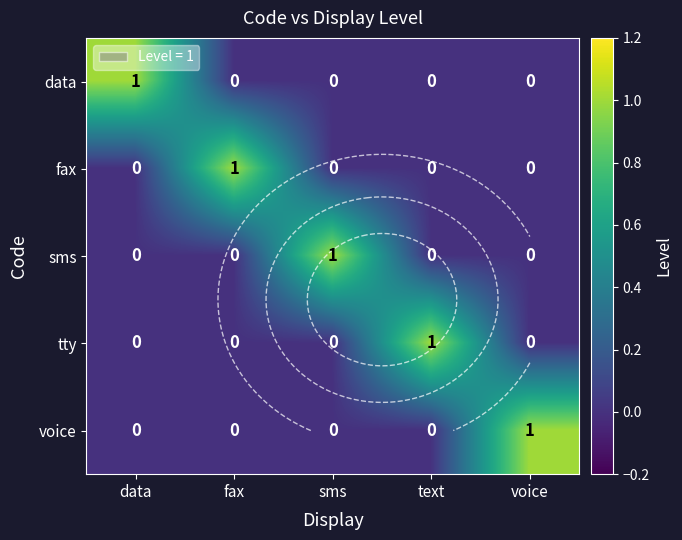

Which series has the largest total across all categories?

data